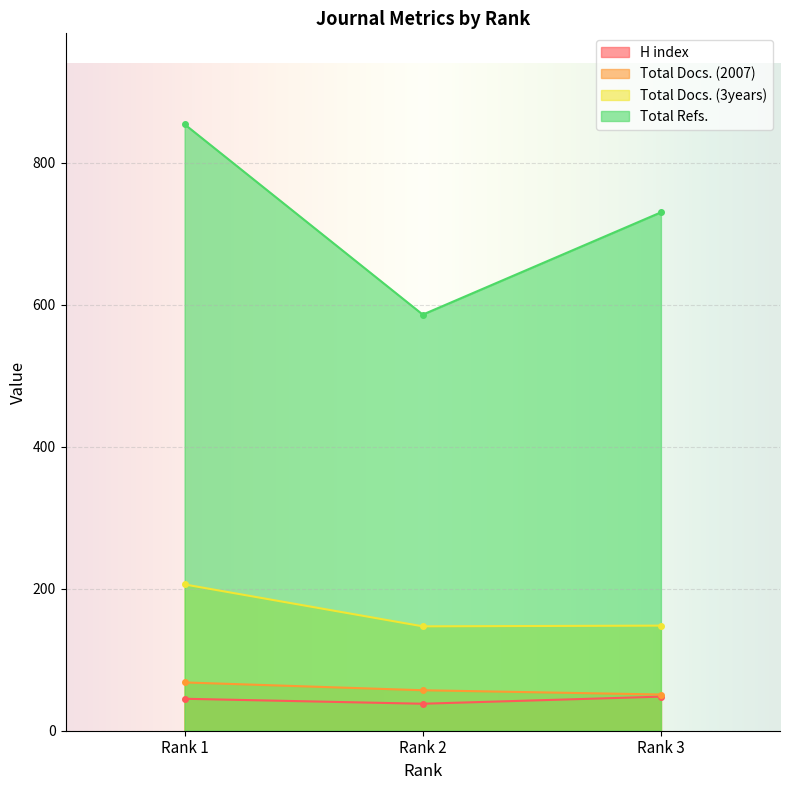

What is the spread (max minus min) of values at Rank 2?

548